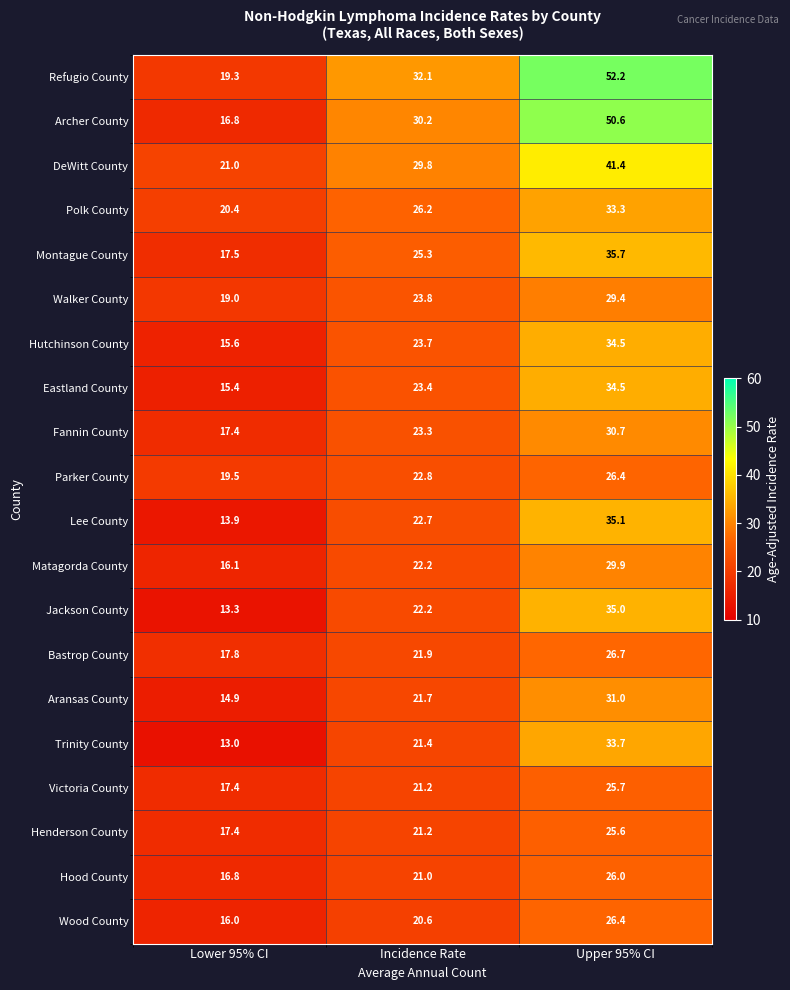

The value of Matagorda County at Incidence Rate is 5.7. True or false?

False